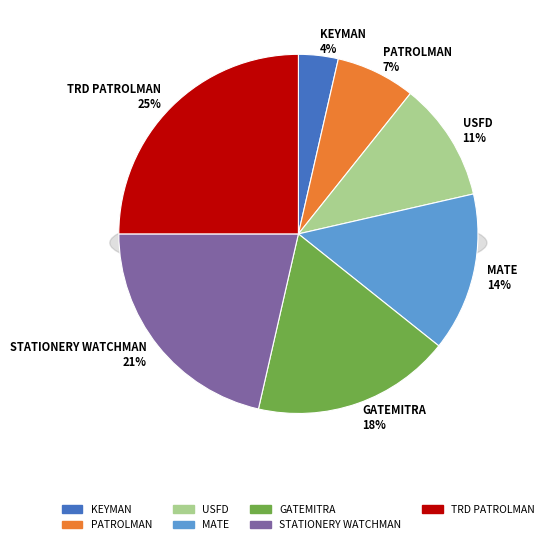

To the nearest percent, what percentage of the pie is MATE?

14%